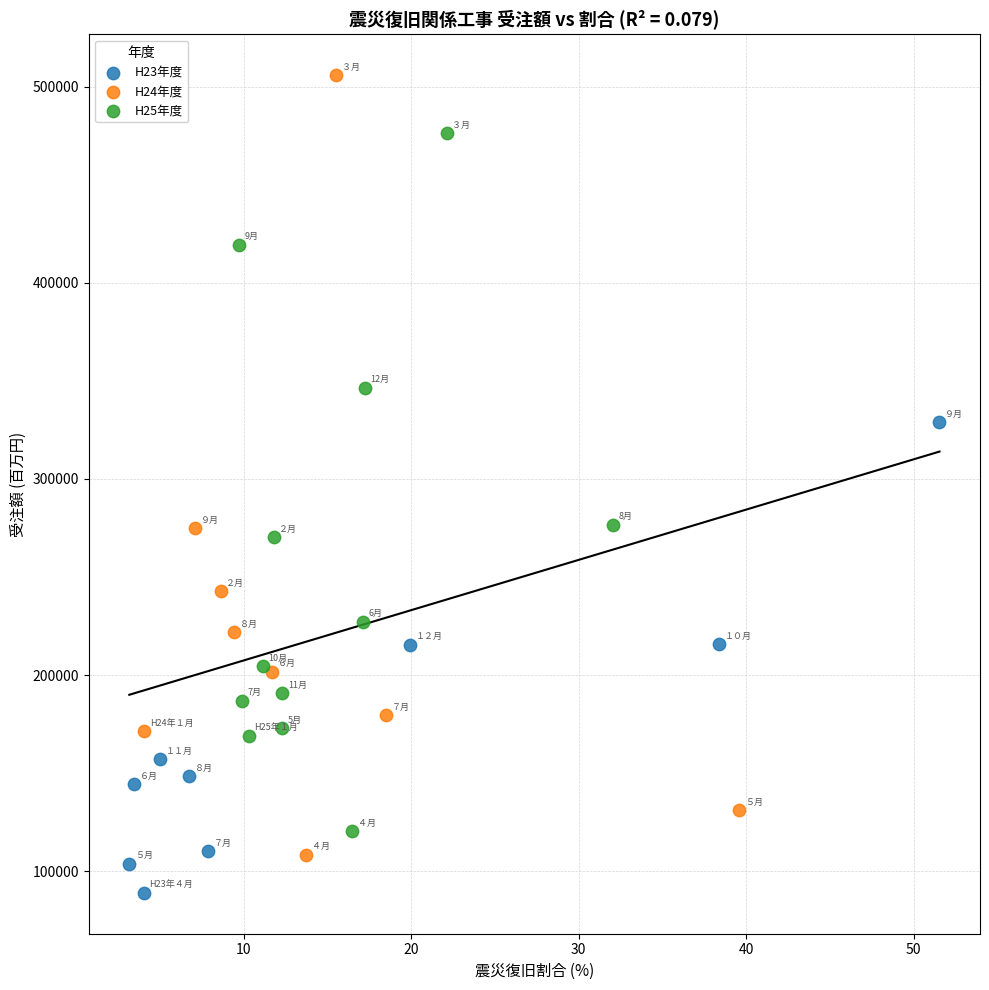

Which series has the largest Y range (max minus min)?

H24年度